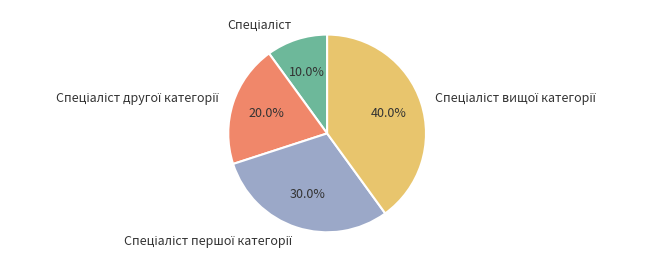

Does any single category account for the majority?

No